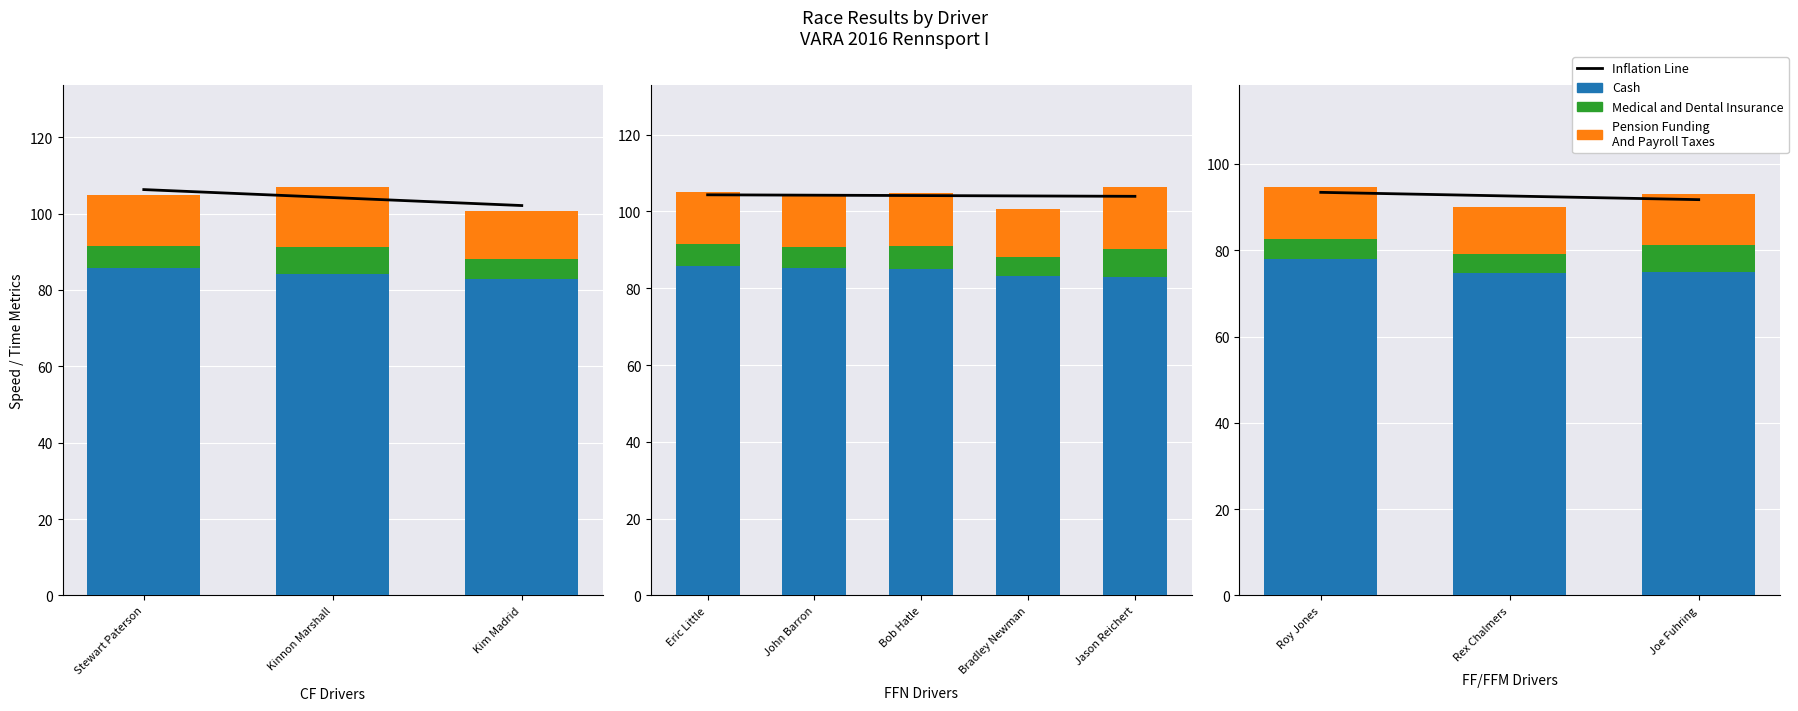

Which has a higher value, Stewart Paterson or Kinnon Marshall?

Stewart Paterson